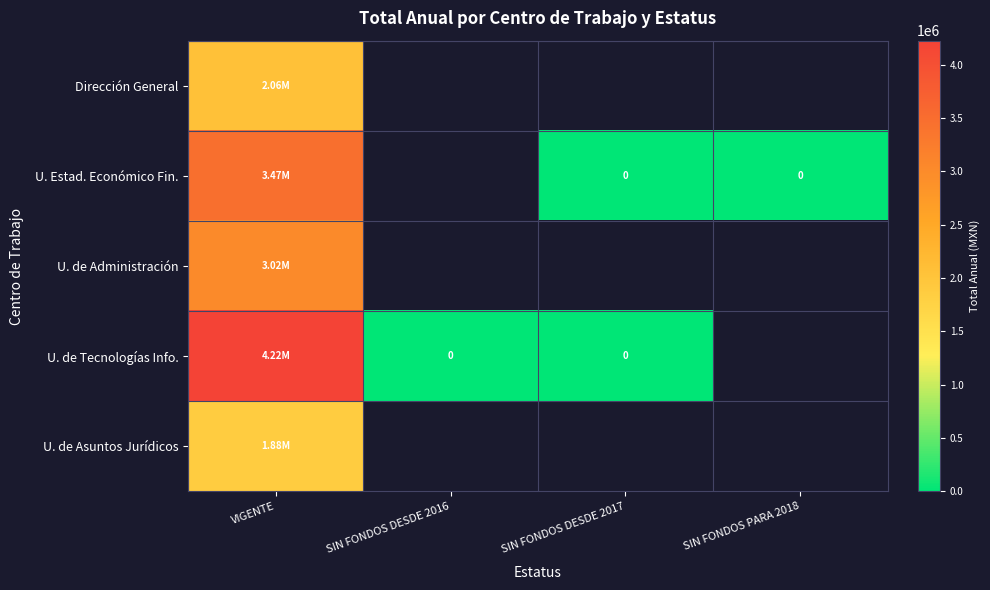

How many categories are shown in the chart?

4